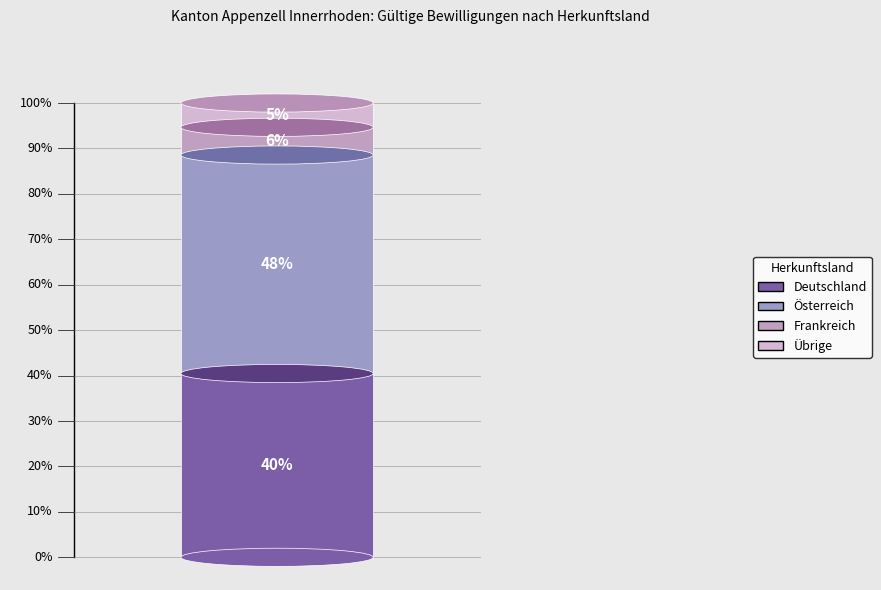

Is it true that Frankreich is 6% of the pie?

True